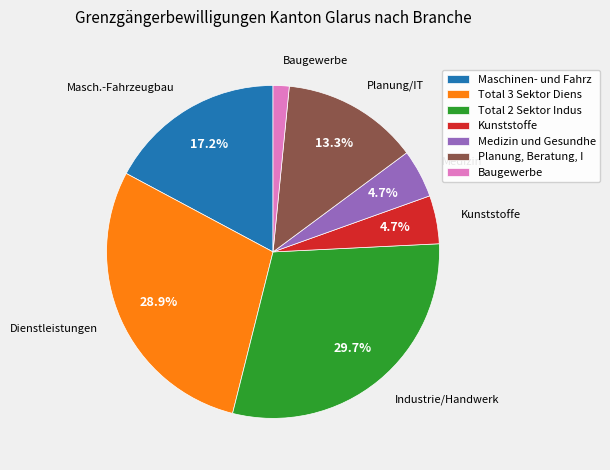

Does any single category account for the majority?

No